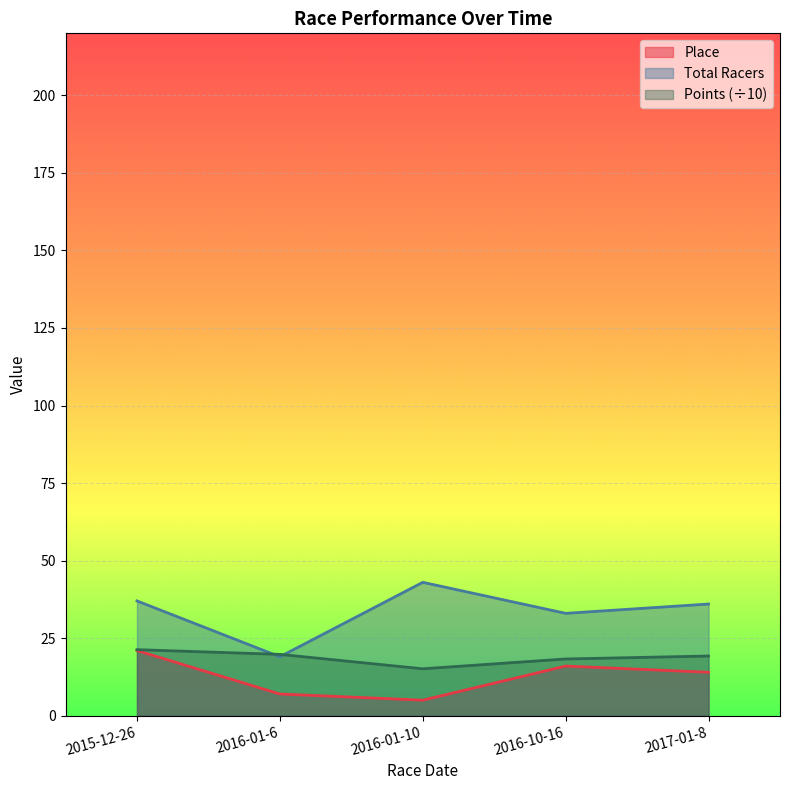

How many data points in Place are above 14?

2